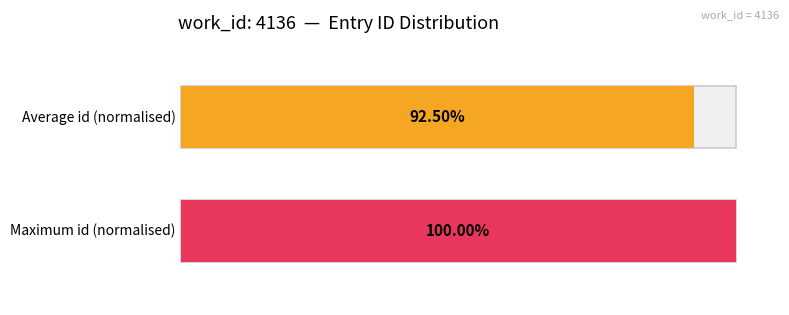

How many bars are there in each group?

2